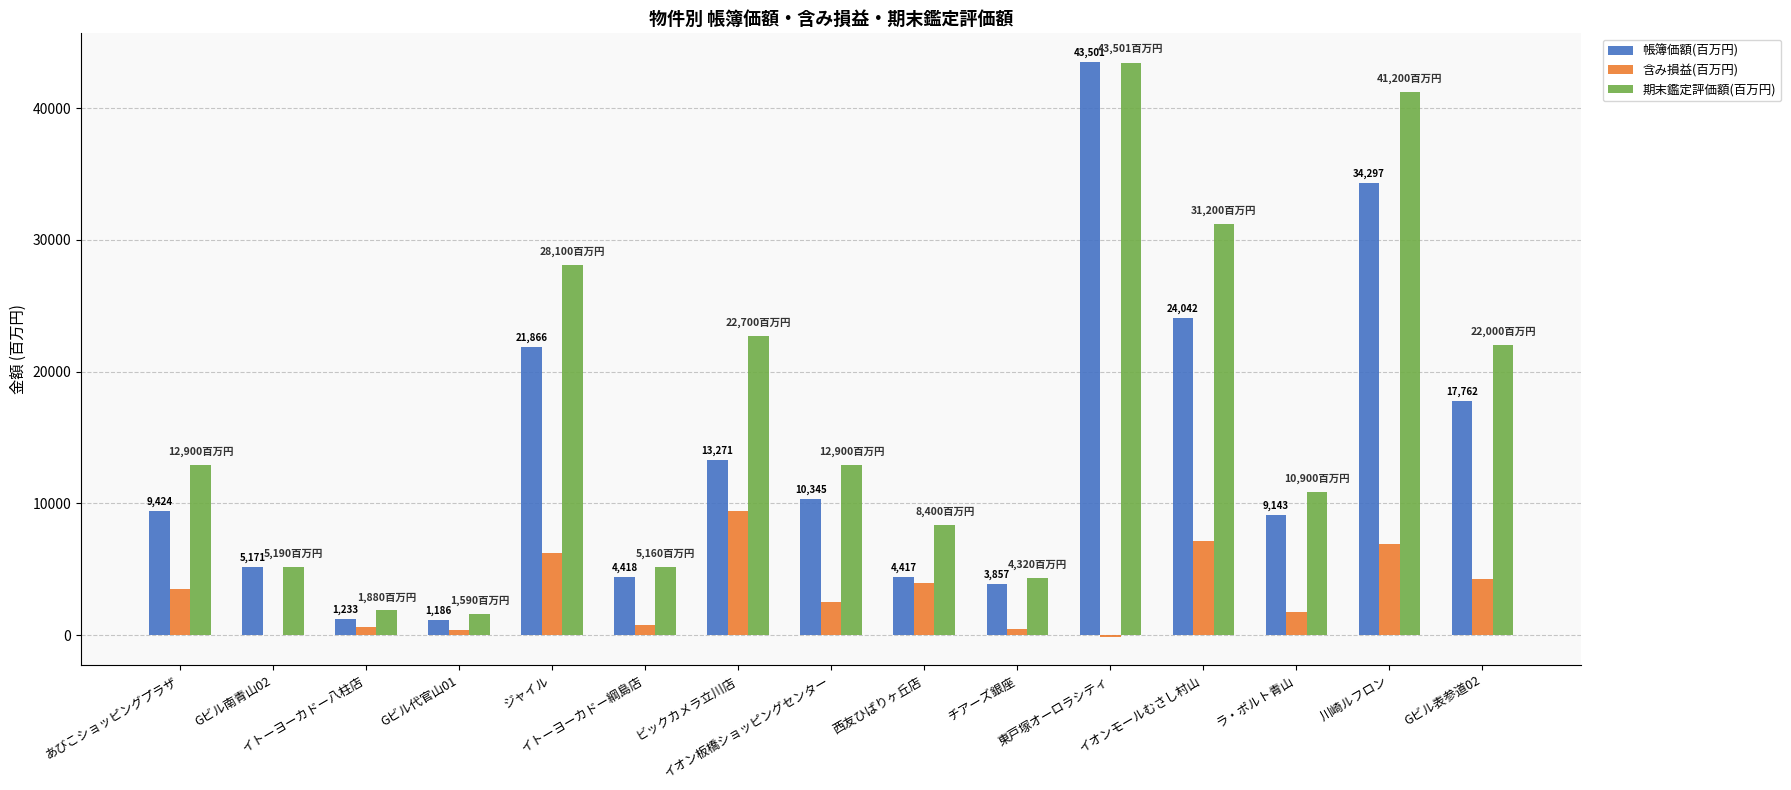

What is the highest value of the 帳簿価額(百万円) series?

43501